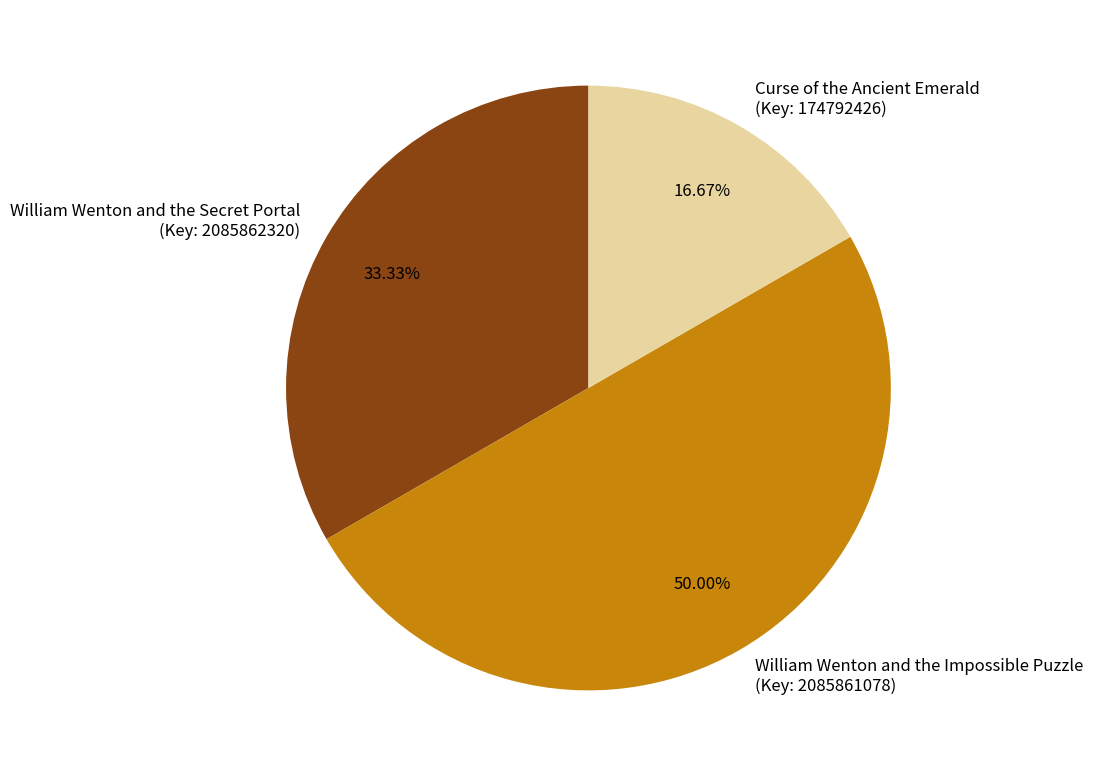

Rank the categories by value from lowest to highest.

Curse of the Ancient Emerald (Key: 174792426), William Wenton and the Secret Portal (Key: 2085862320), William Wenton and the Impossible Puzzle (Key: 2085861078)